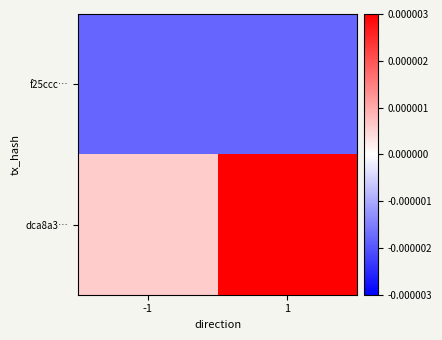

At which category does the chart reach its peak across all series?

1